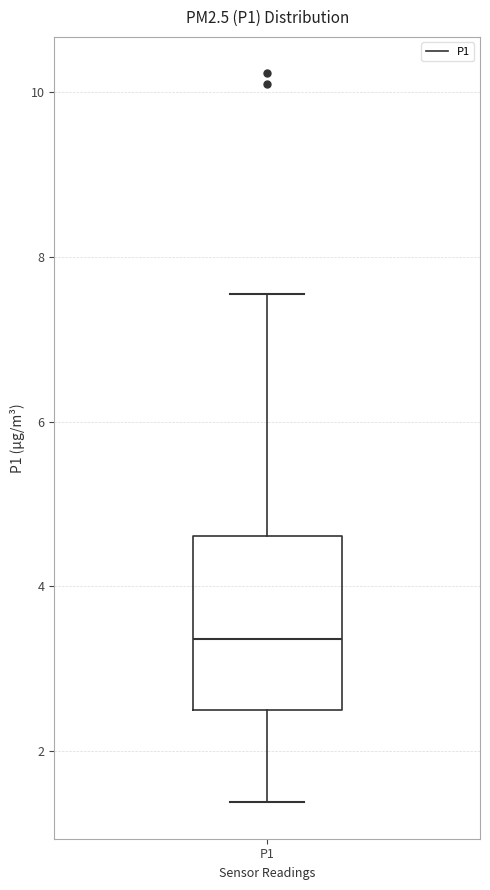

Transcribe this box plot: give where the median line is, the range the box spans, and where the two whiskers end, as read against the y-axis. The values are not printed on the chart, so give them approximately, as read against the axis.

median 3.4, box 2.4 to 4.6, whiskers 1.4 to 7.6